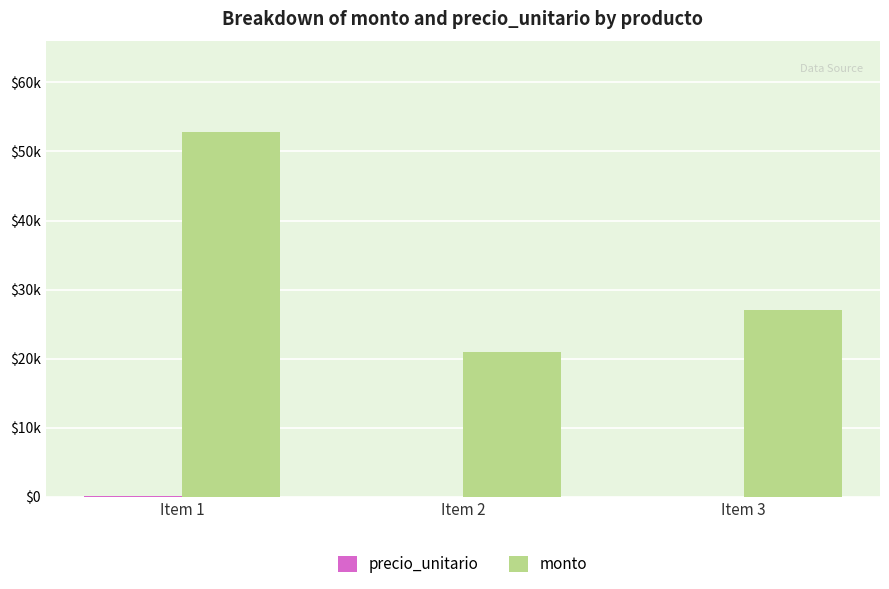

What is the sum of the monto values at Item 3 and Item 2?

48000